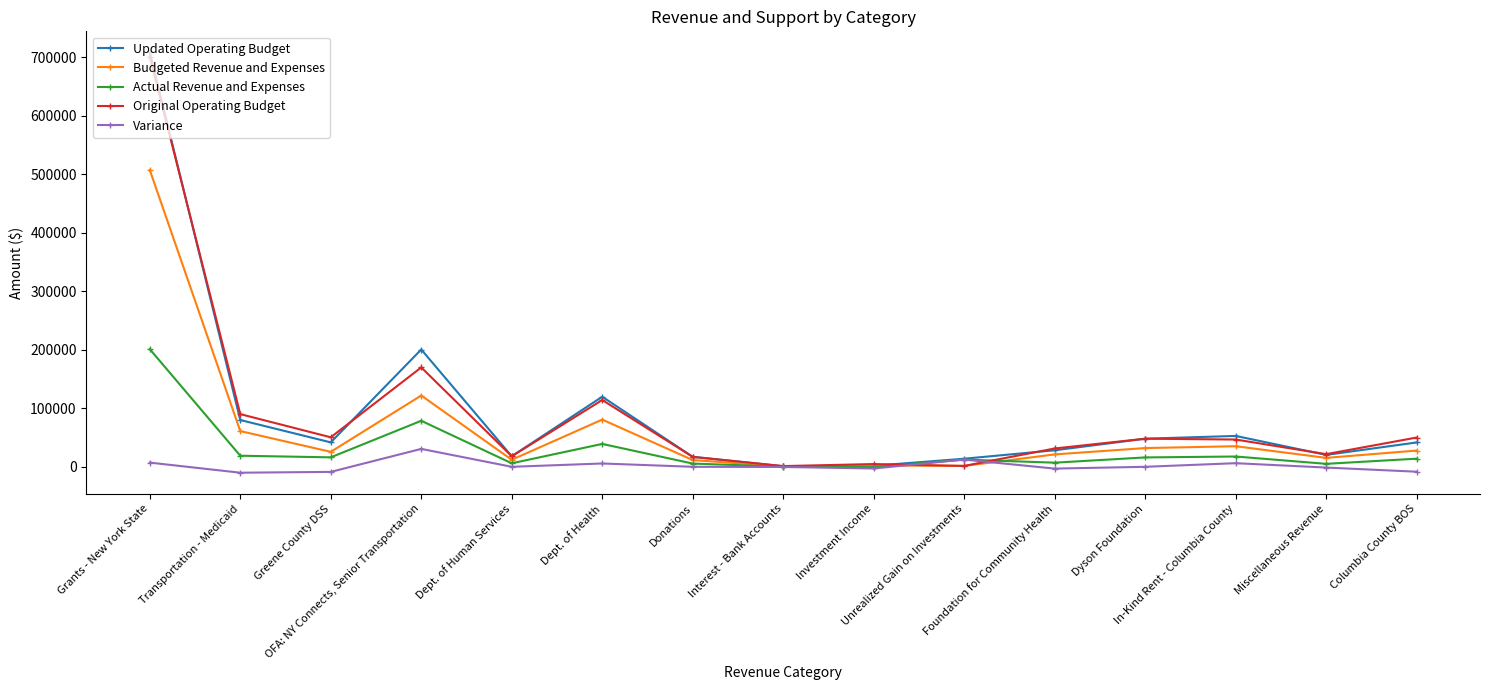

What is the average value of the Variance series?

1810.0